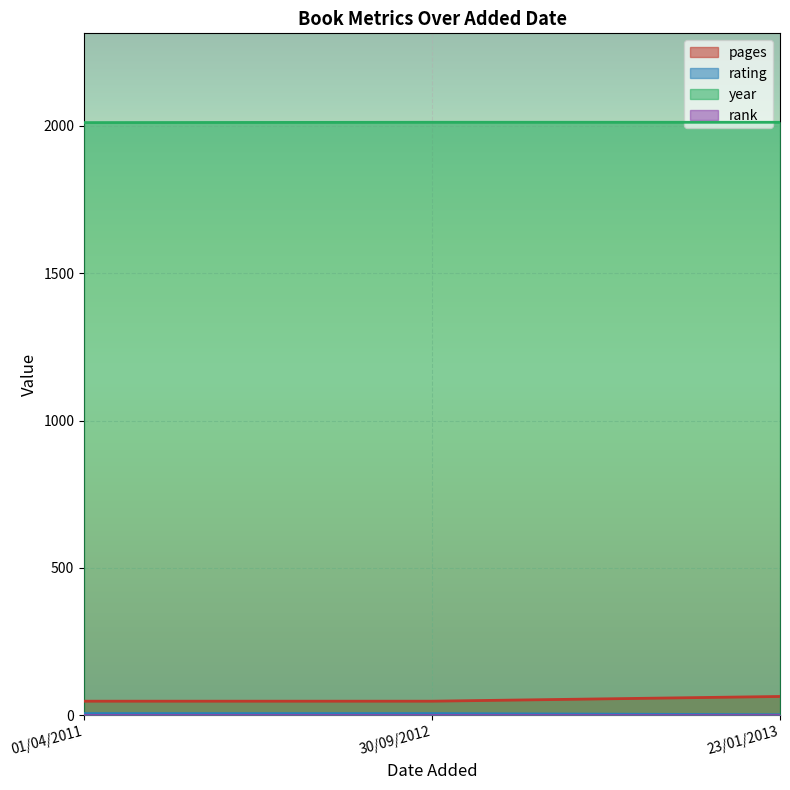

List the labels in order of rank value, smallest first.

23/01/2013, 01/04/2011, 30/09/2012